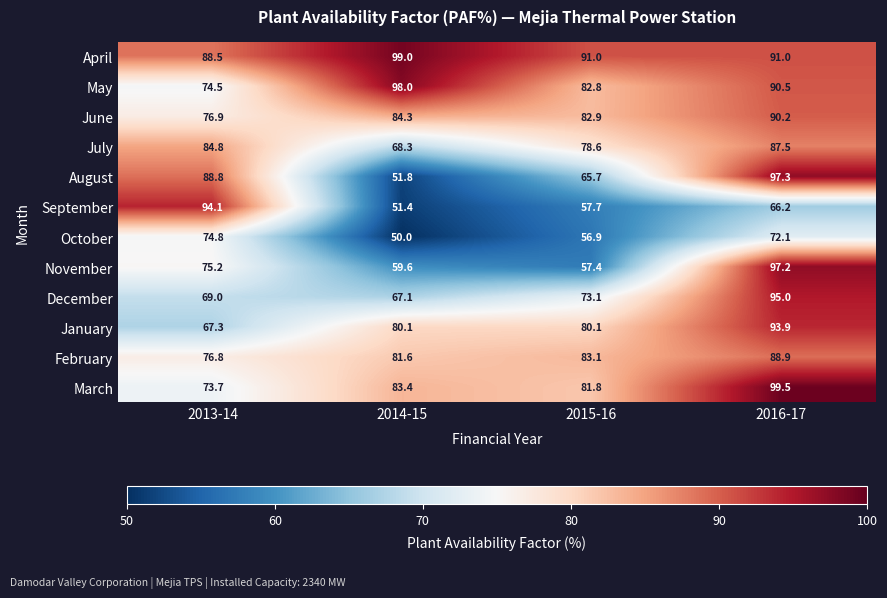

At how many categories does at least one series exceed 74?

4